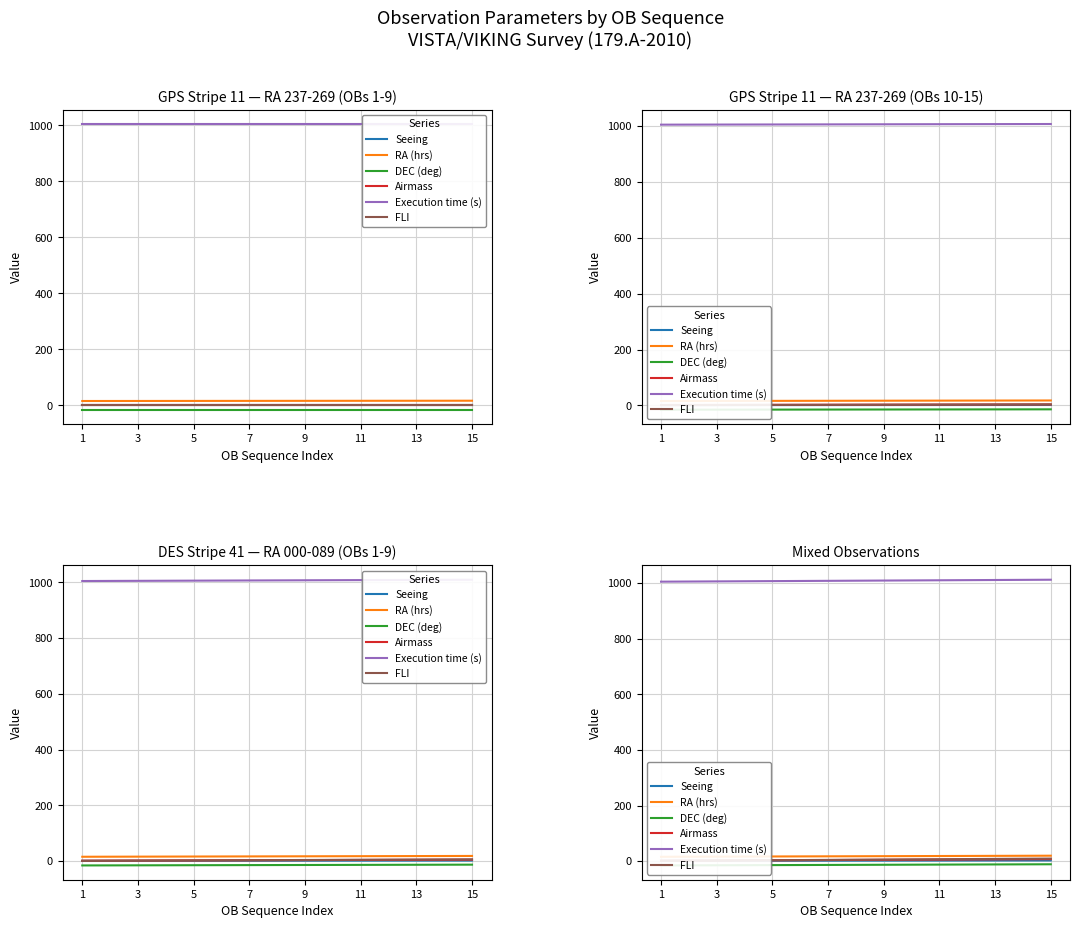

True or false: FLI has more than 0 points higher than both neighbors.

False